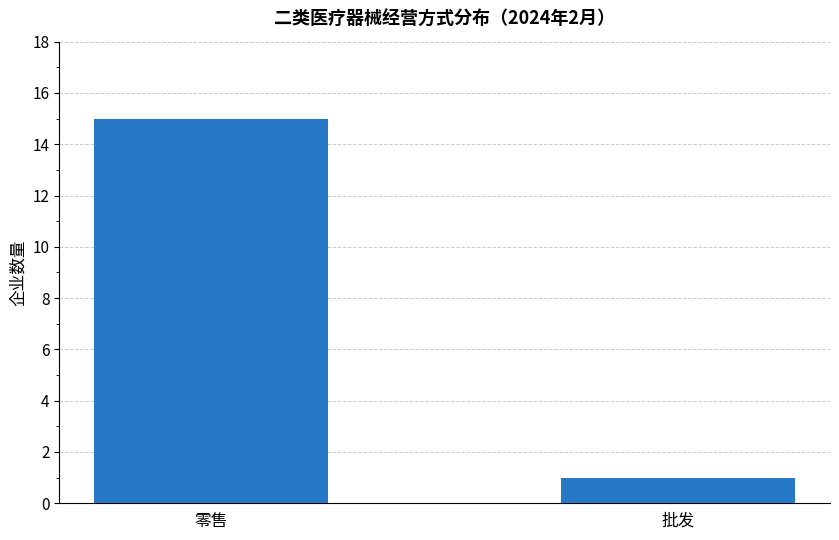

Between 零售 and 批发, which is larger?

零售